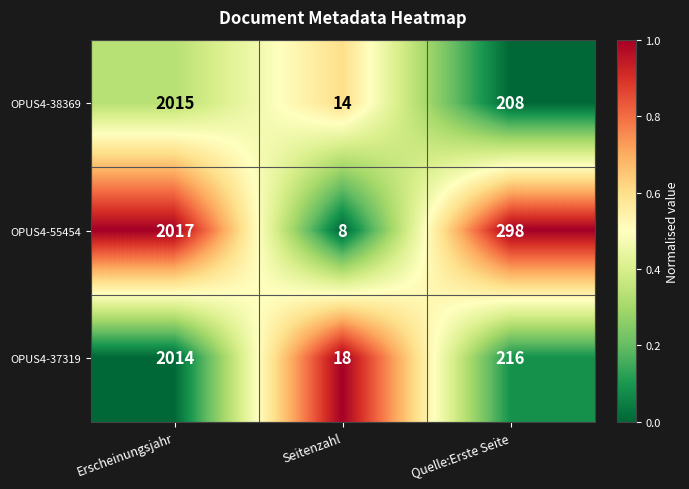

Reading left to right, list all the values displayed in this chart.

OPUS4-38369: 2015	14	208
OPUS4-55454: 2017	8	298
OPUS4-37319: 2014	18	216